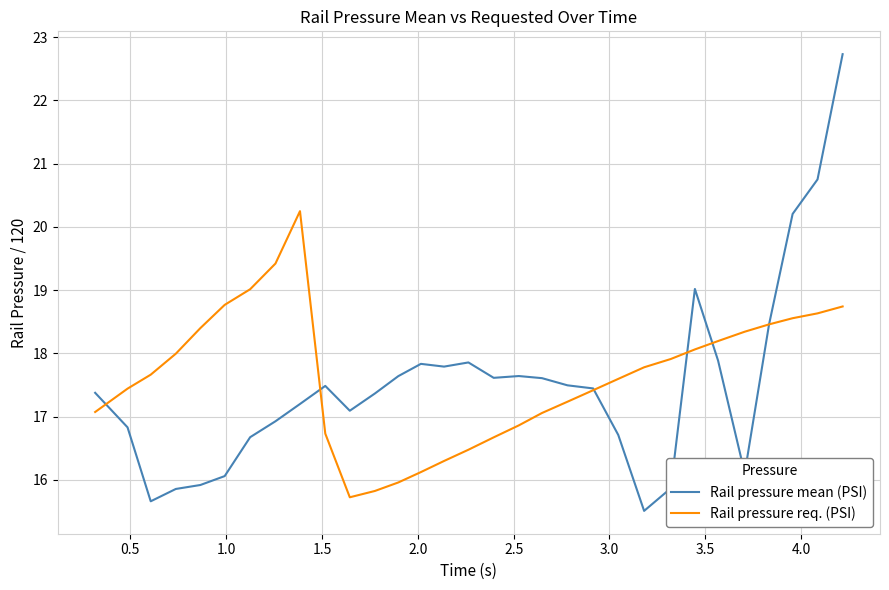

What is the highest value of the Rail pressure mean (PSI) series?

22.7